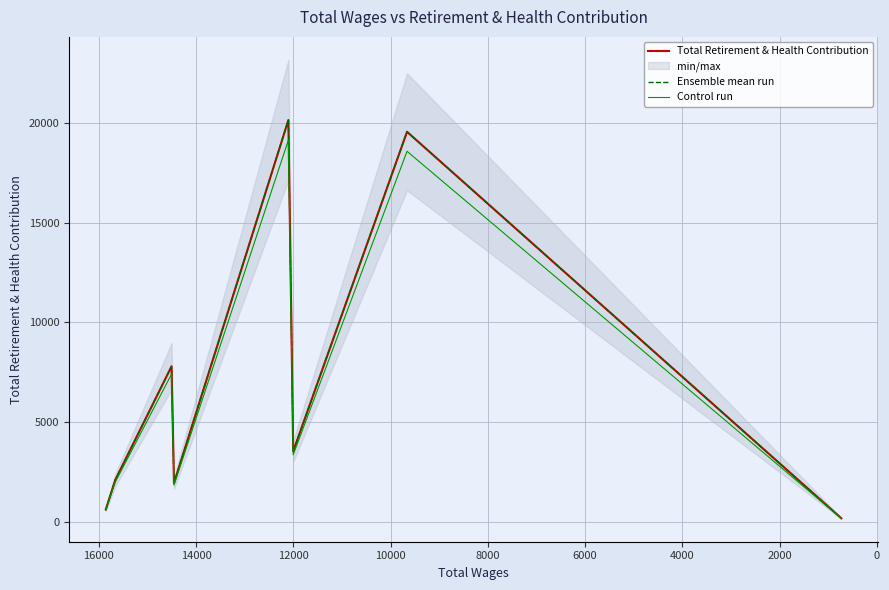

True or false: Control run has more than 0 interior local peaks.

True